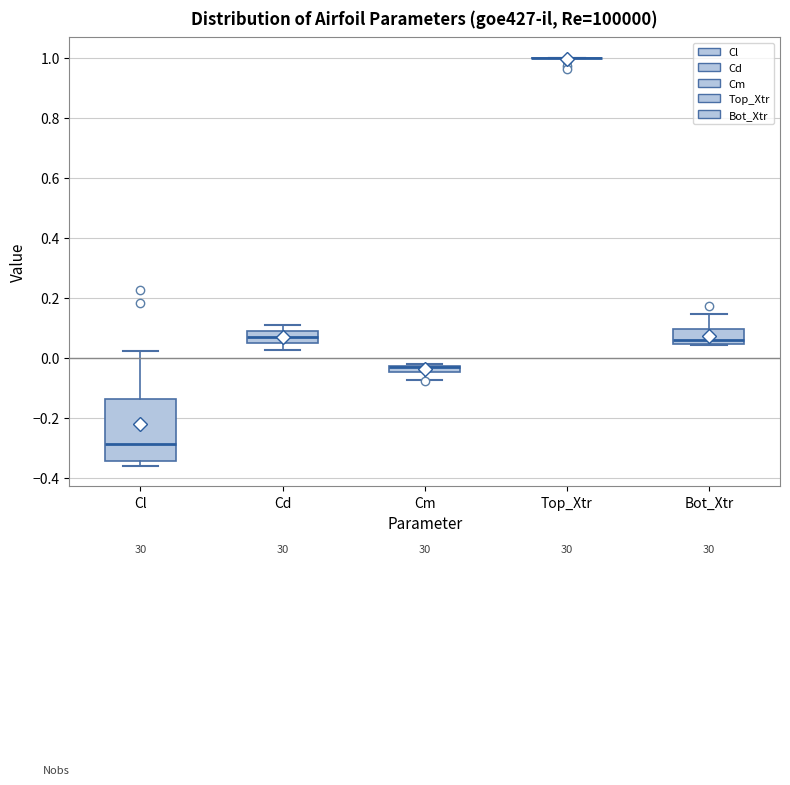

Which box is the tallest, from its lower edge to its upper edge?

Cl